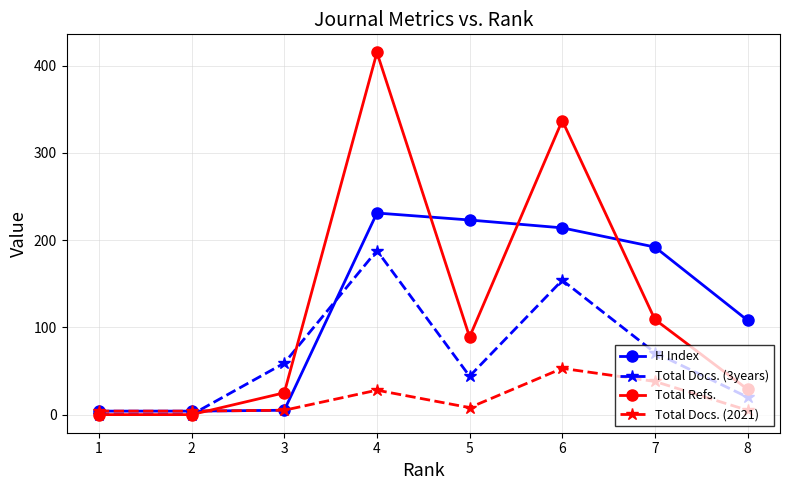

List the series in order of their peak value, lowest first.

Total Docs. (2021), Total Docs. (3years), H Index, Total Refs.